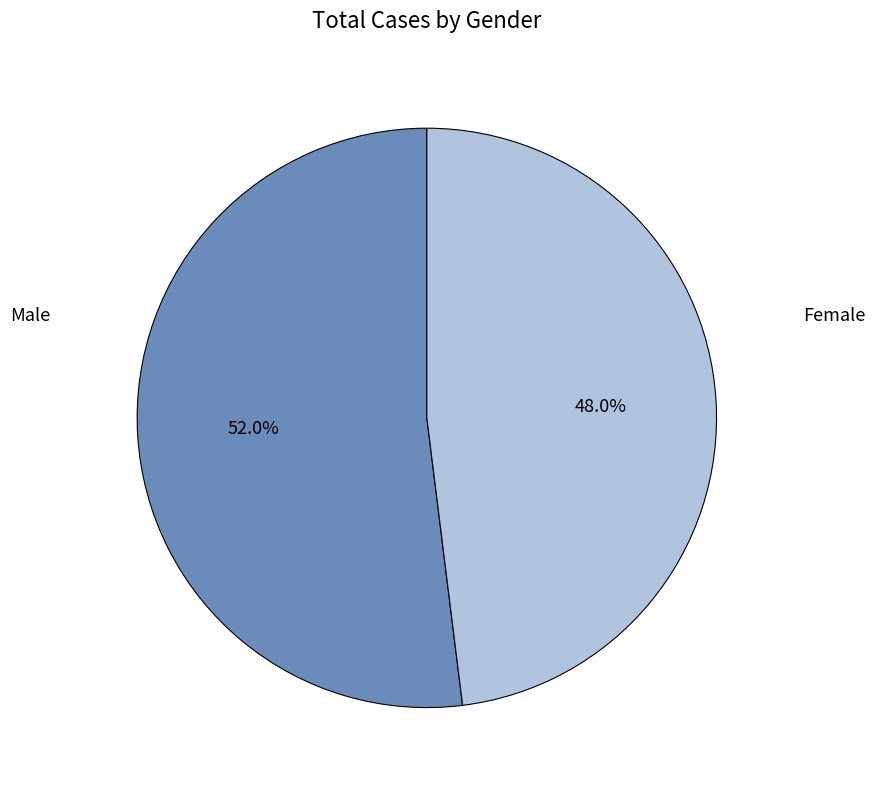

Does any single category account for the majority?

Yes